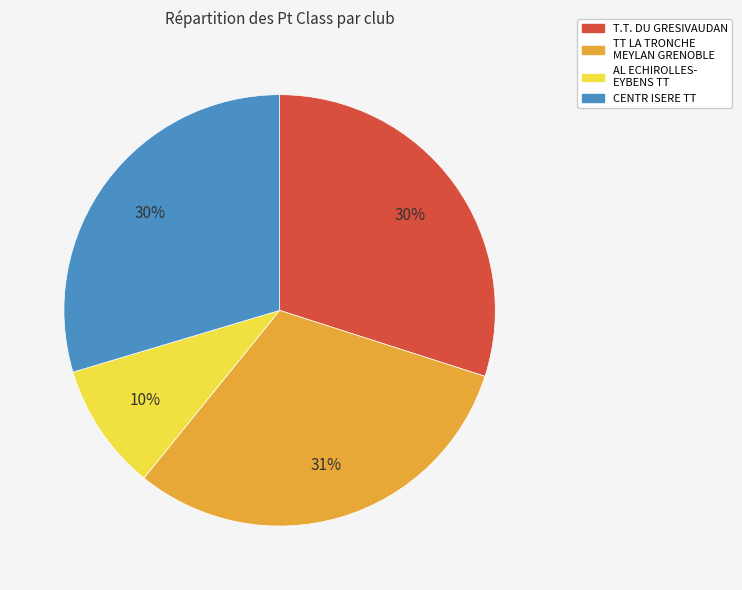

Combined, do TT LA TRONCHE MEYLAN GRENOBLE and T.T. DU GRESIVAUDAN account for over 50%?

Yes